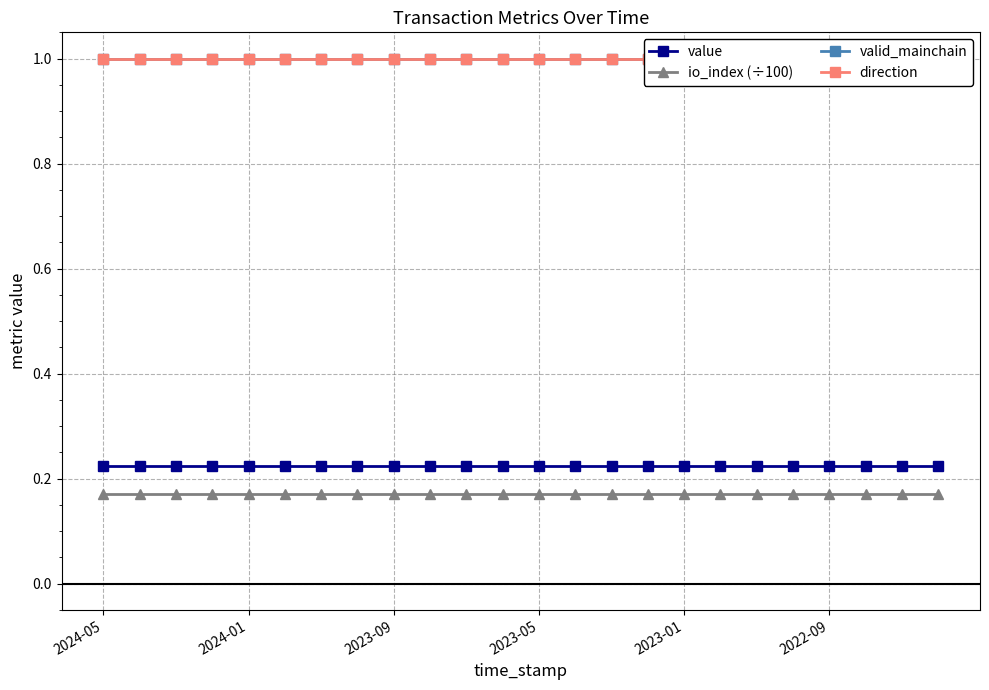

True or false: value and io_index (÷100) cross at least once.

False